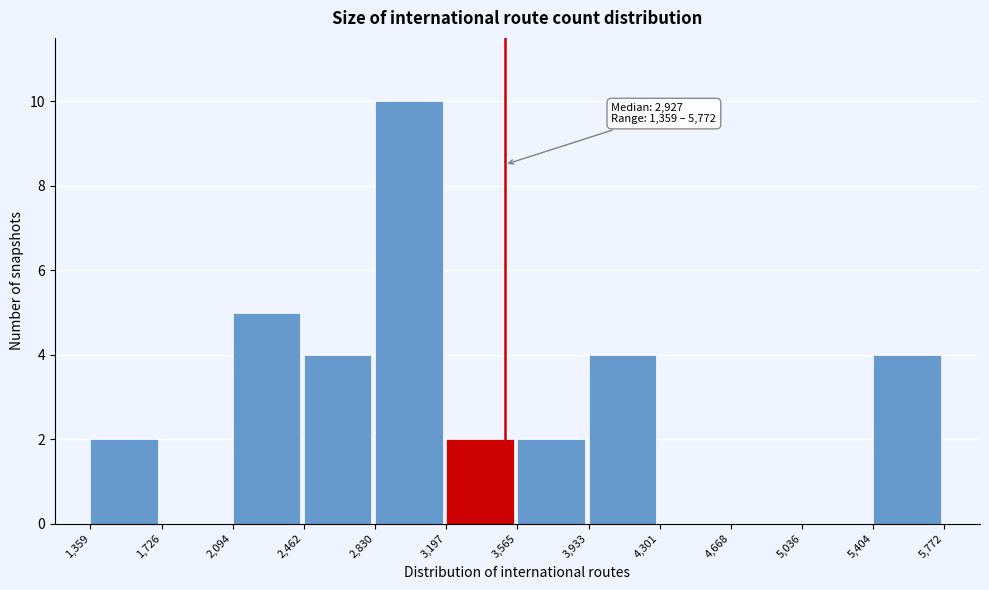

Which range on the x-axis has the tallest bar?

2,830 to 3,197